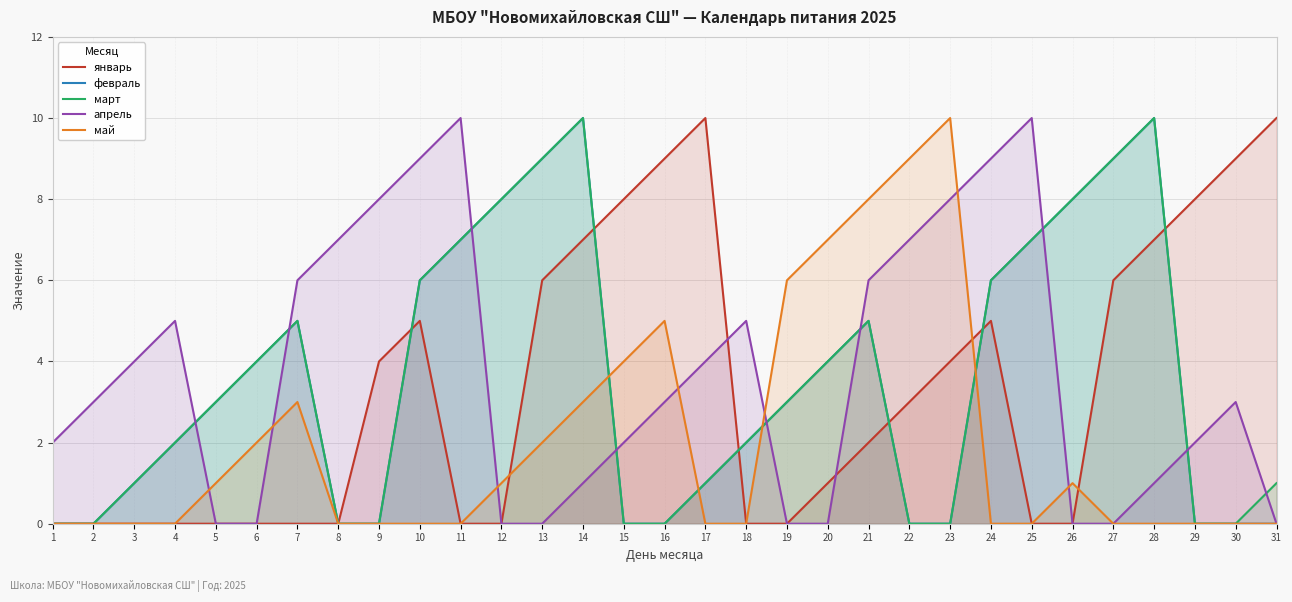

At which label is январь closest to 5?

10